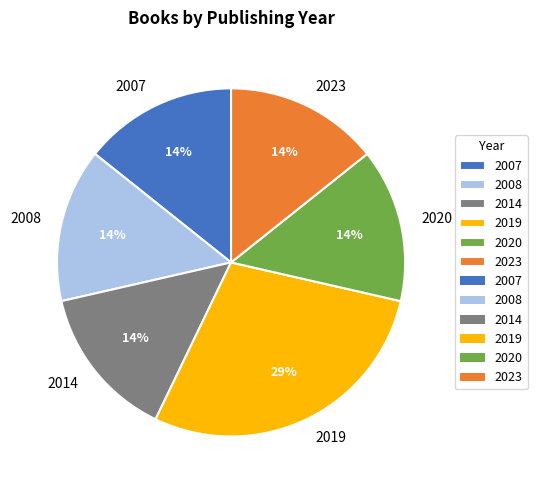

Is the sum of 2014 and 2019 greater than half?

No